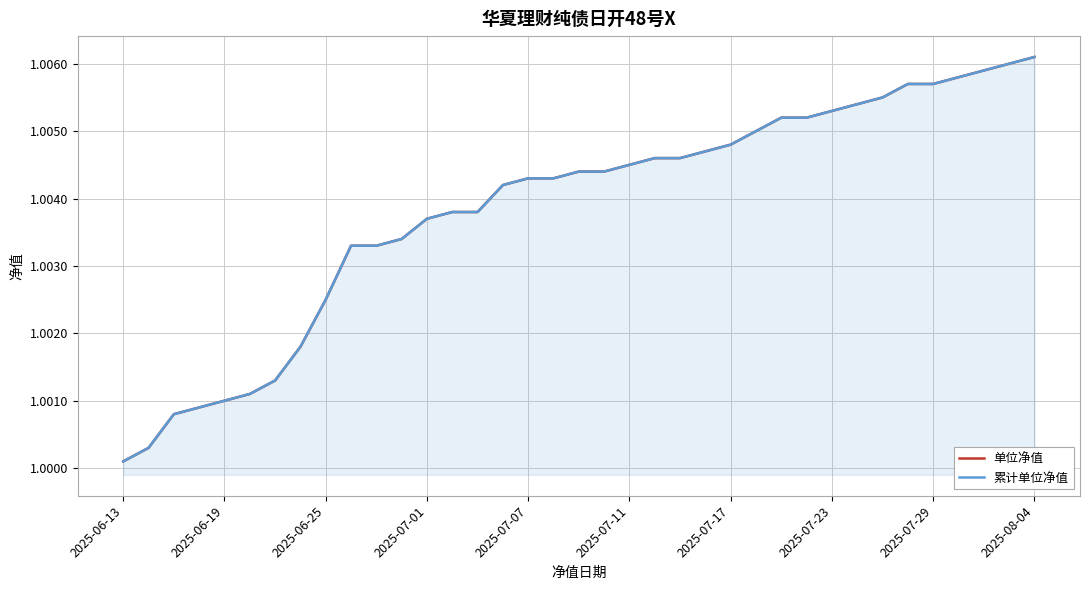

Does the chart display data point markers on the line(s)?

No